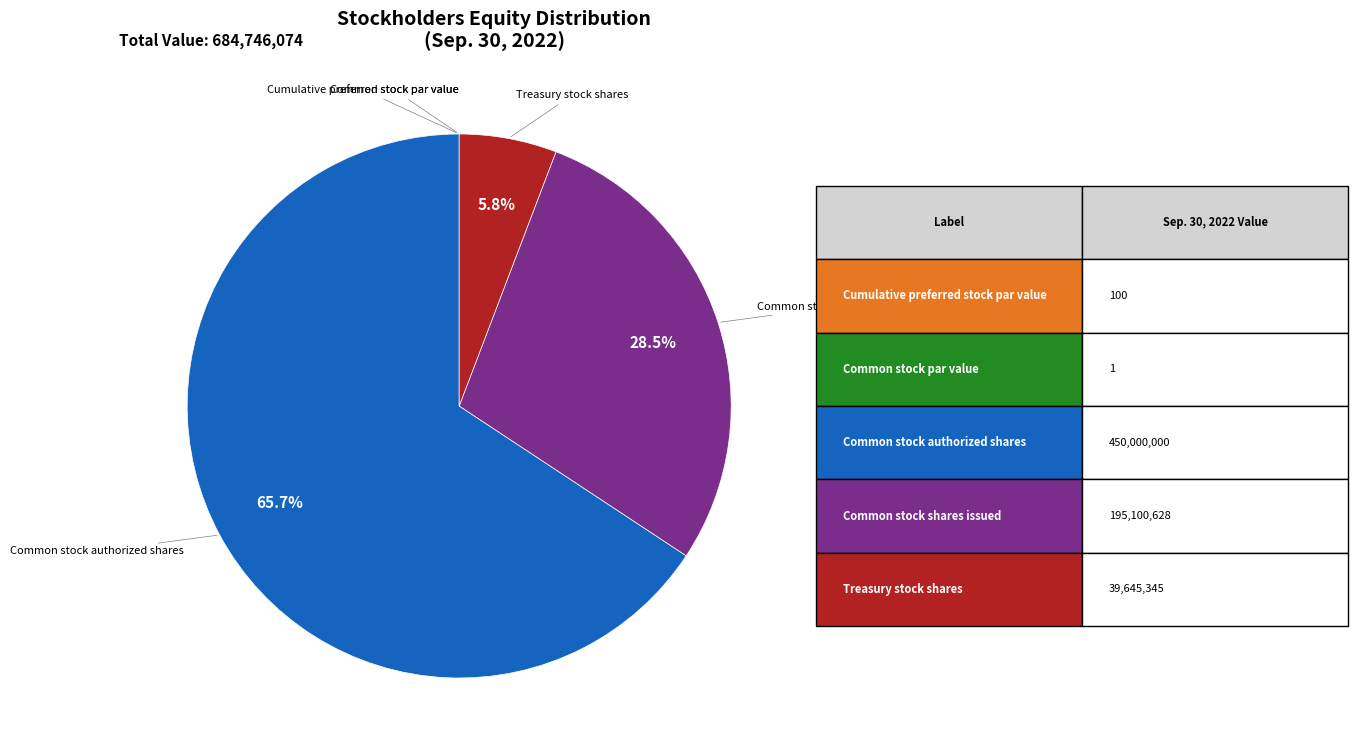

Which category has the biggest portion of the pie?

Common stock authorized shares